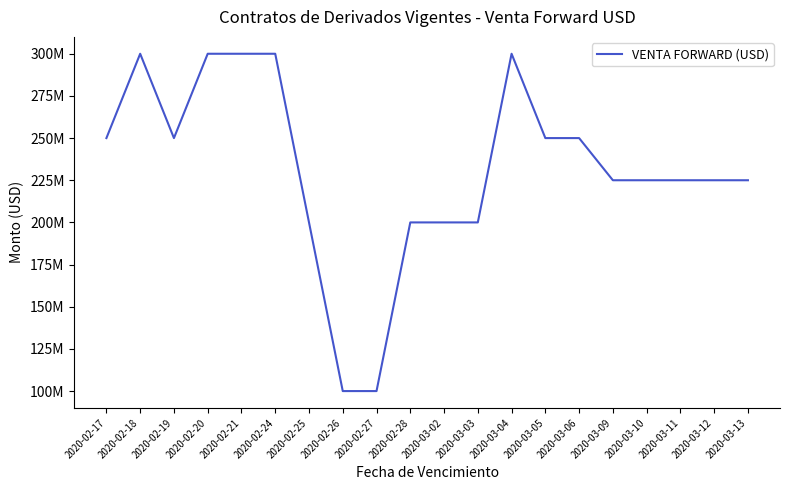

Does the chart have visible grid lines?

No